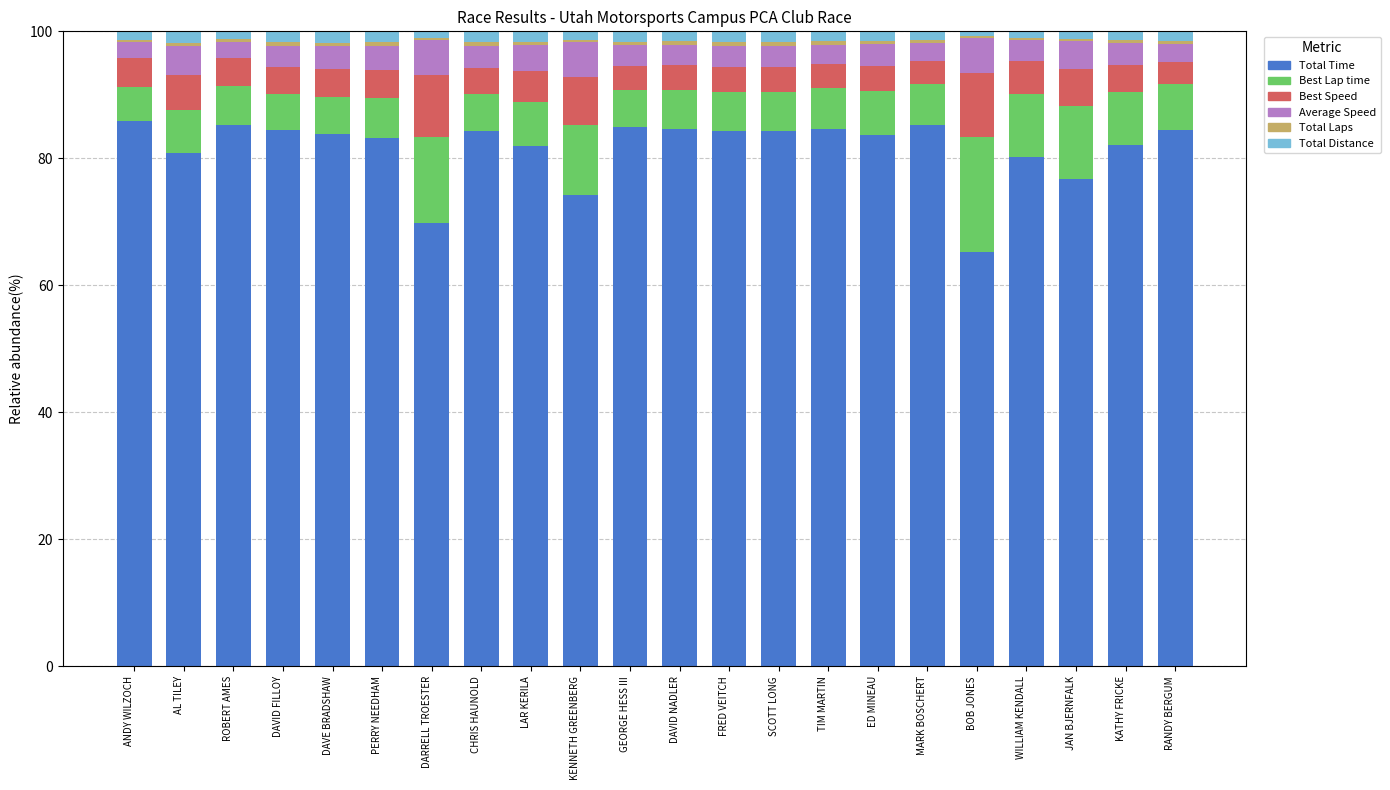

Which series has the largest total across all categories?

Total Time